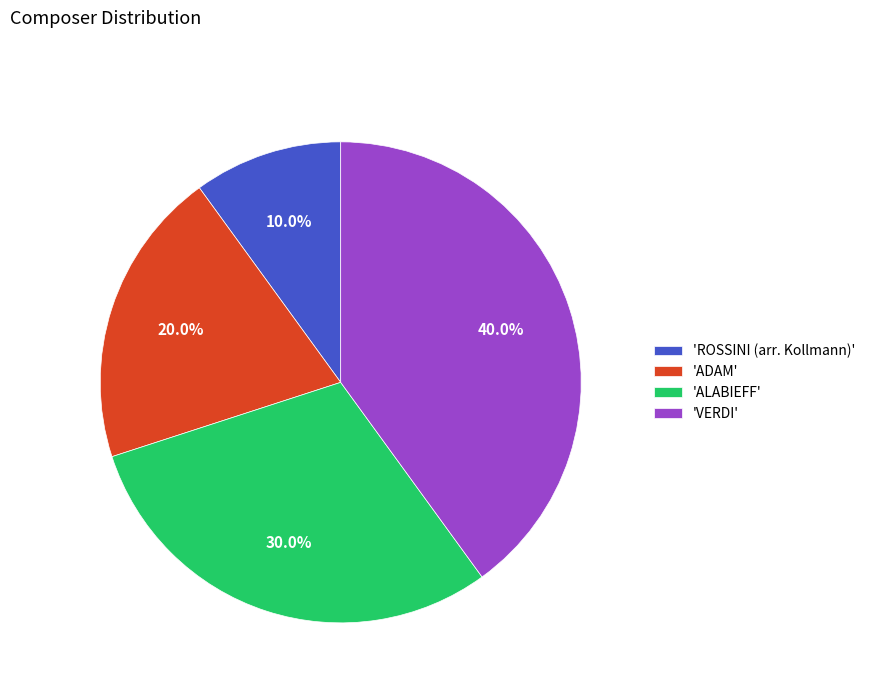

Which category has the biggest portion of the pie?

'VERDI'